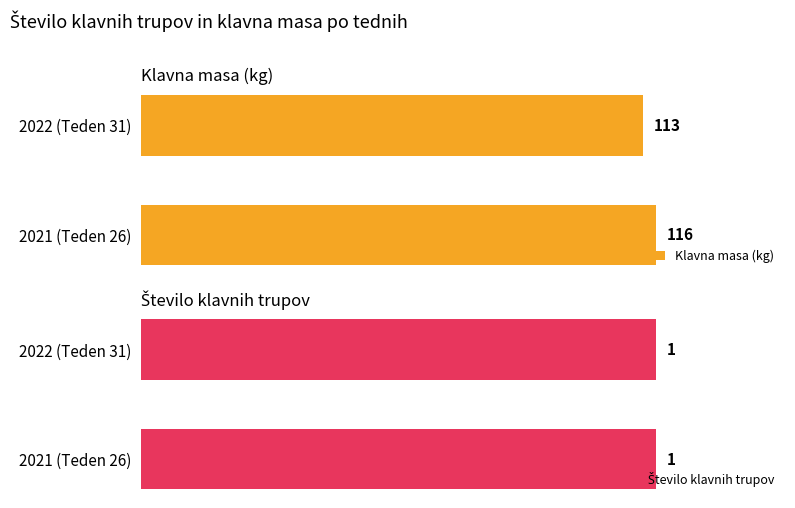

At which label does Klavna masa (kg) reach its minimum?

2022 (Teden 31)